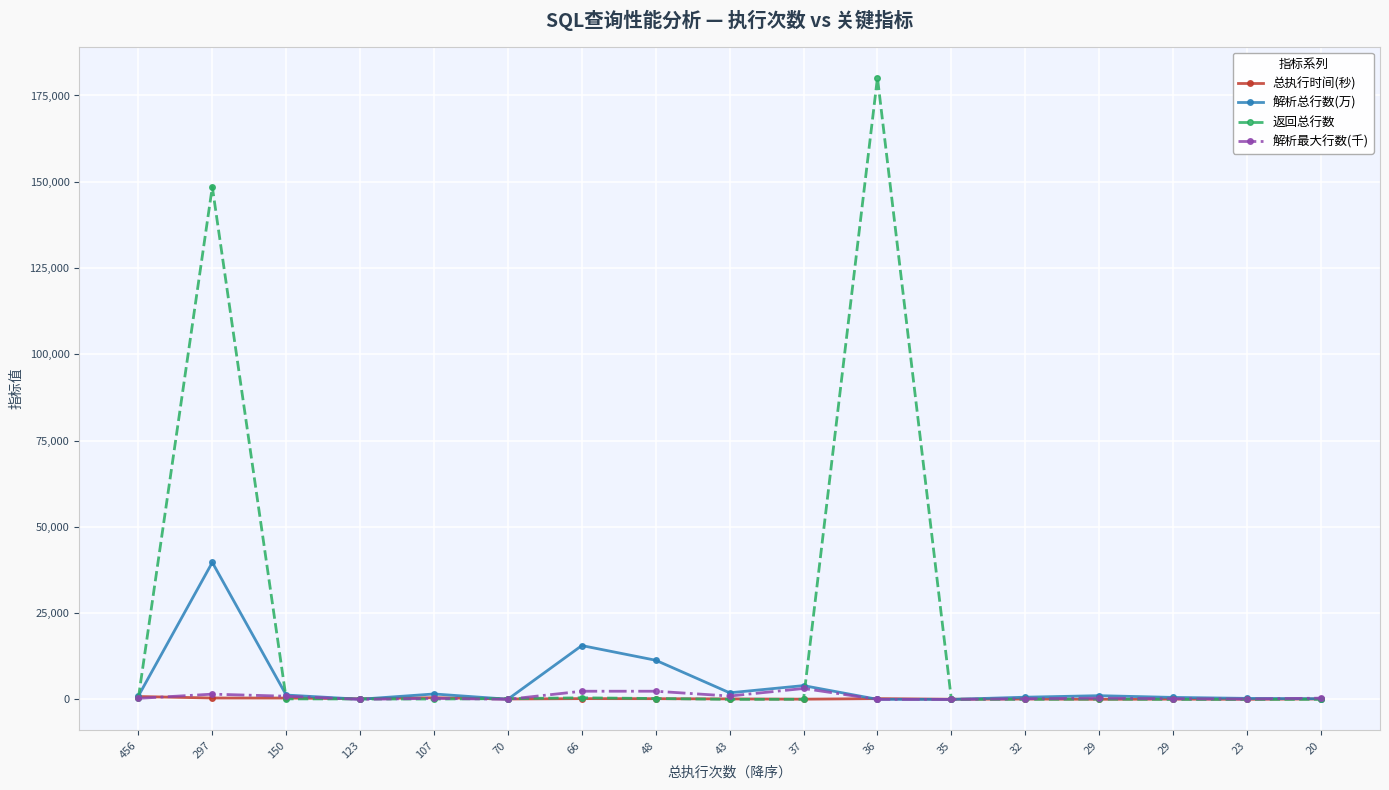

Where do 解析总行数(万) and 返回总行数 first cross each other?

456 and 297